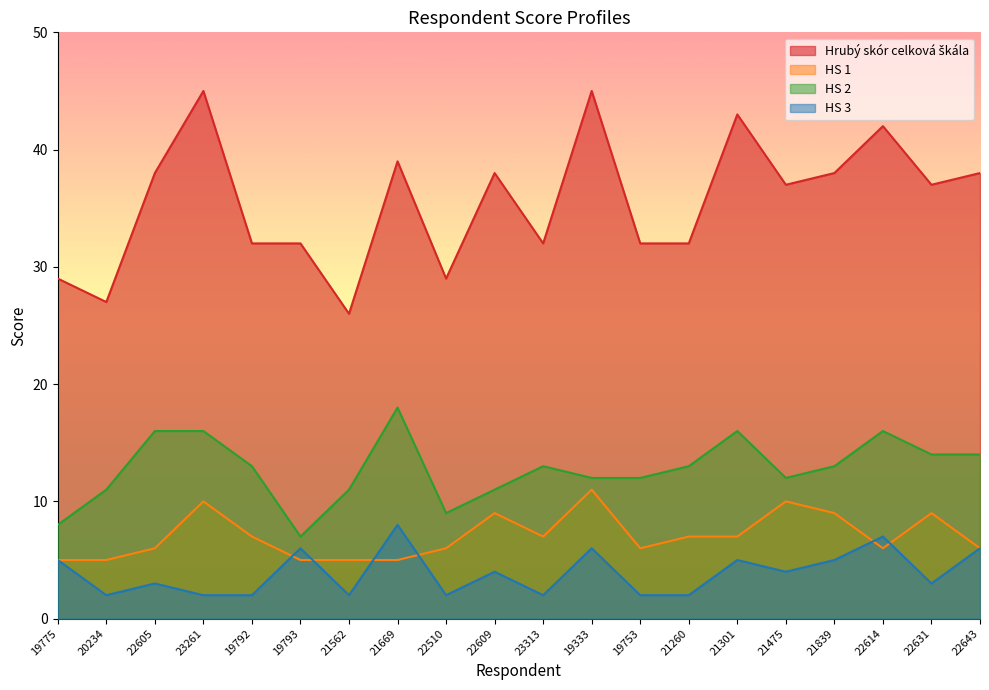

What is the difference between the second highest and minimum values in the HS 2 series?

9